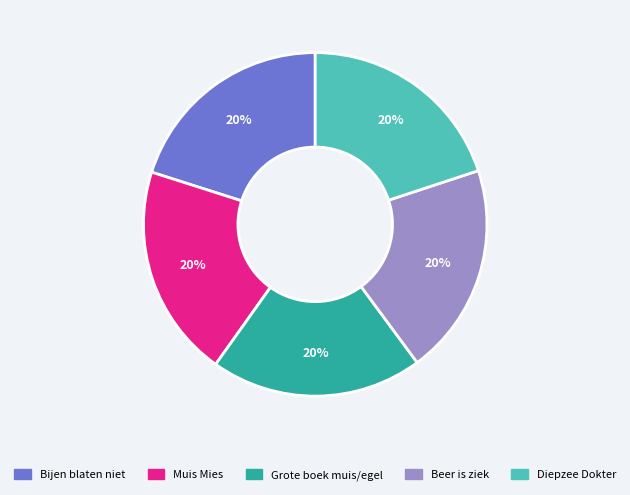

To the nearest percent, what is the combined percentage of Diepzee Dokter and Bijen blaten niet?

40%